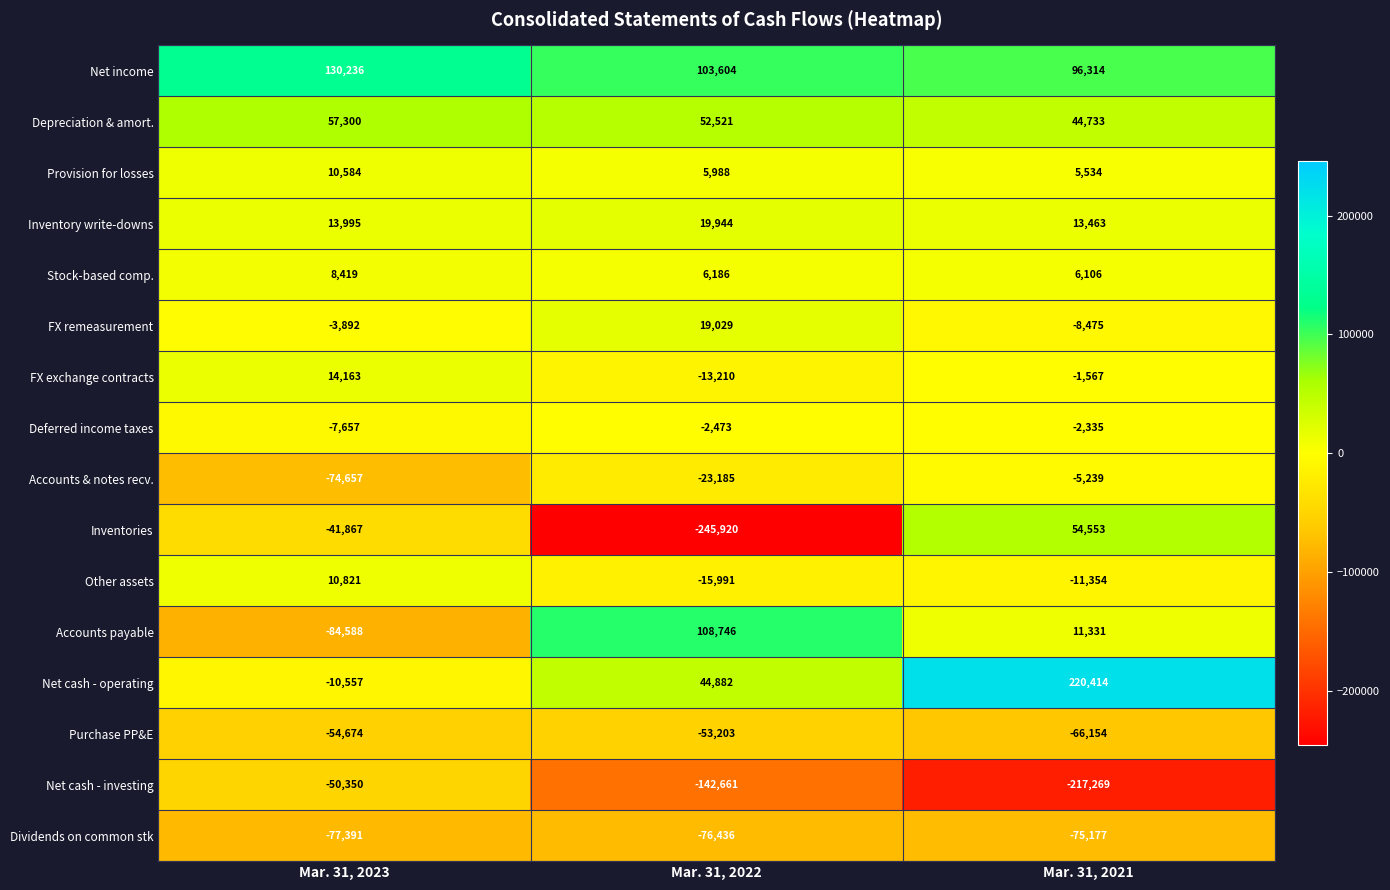

What is the difference between the highest and lowest values at Mar. 31, 2022?

354666